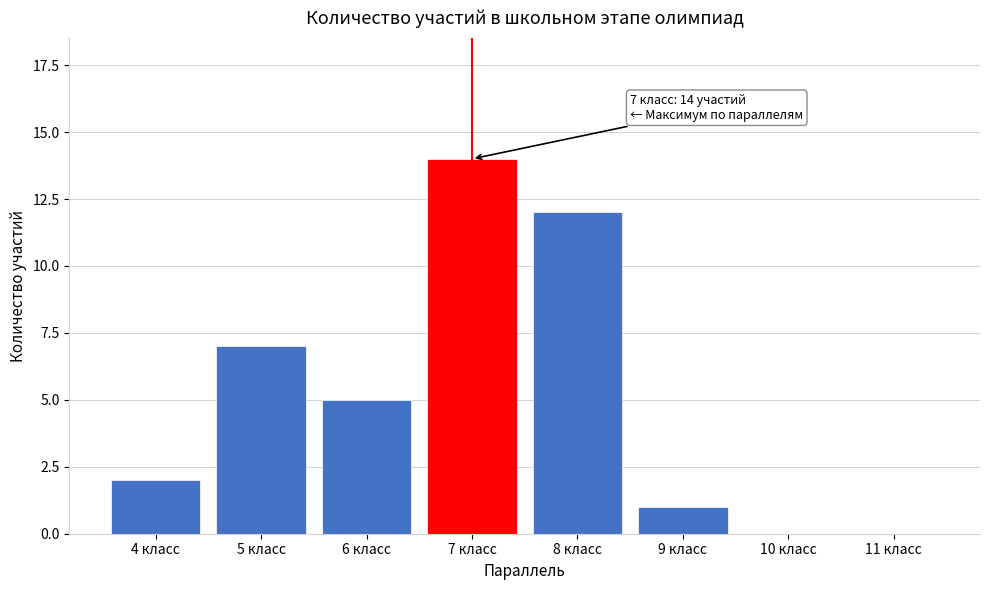

Reading right to left, list all the values displayed in this chart.

11 класс=0	10 класс=0	9 класс=1	8 класс=12	7 класс=14	6 класс=5	5 класс=7	4 класс=2